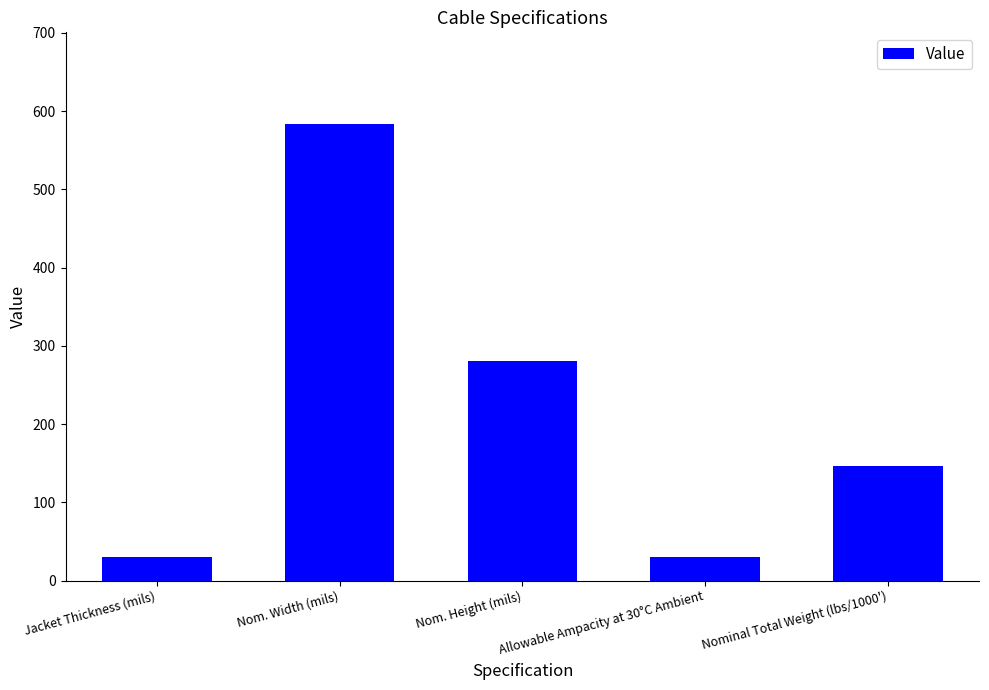

Between Nom. Width (mils) and Nominal Total Weight (lbs/1000'), which is larger?

Nom. Width (mils)